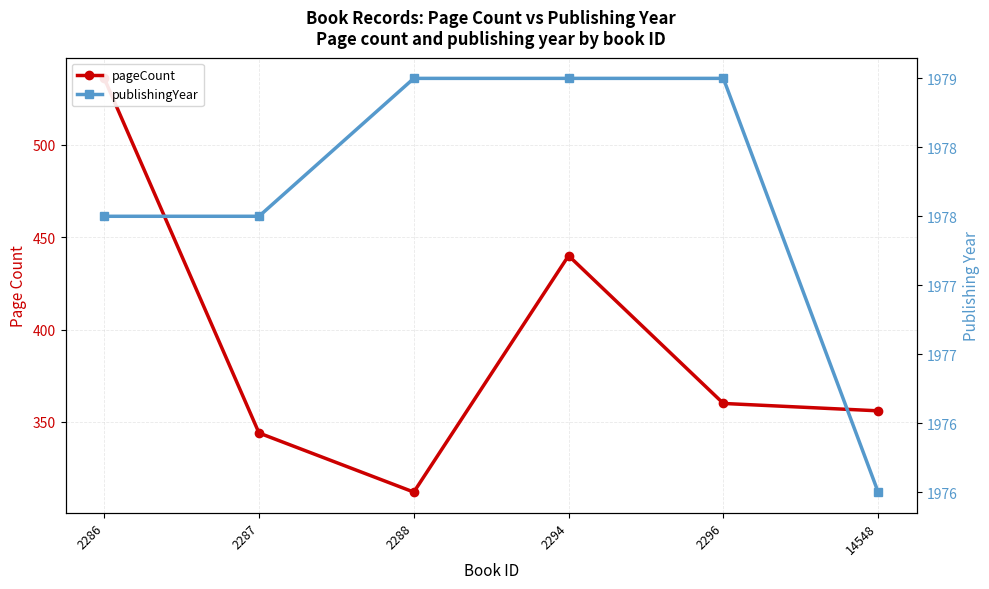

What is the difference between the maximum and minimum values in the pageCount series?

224